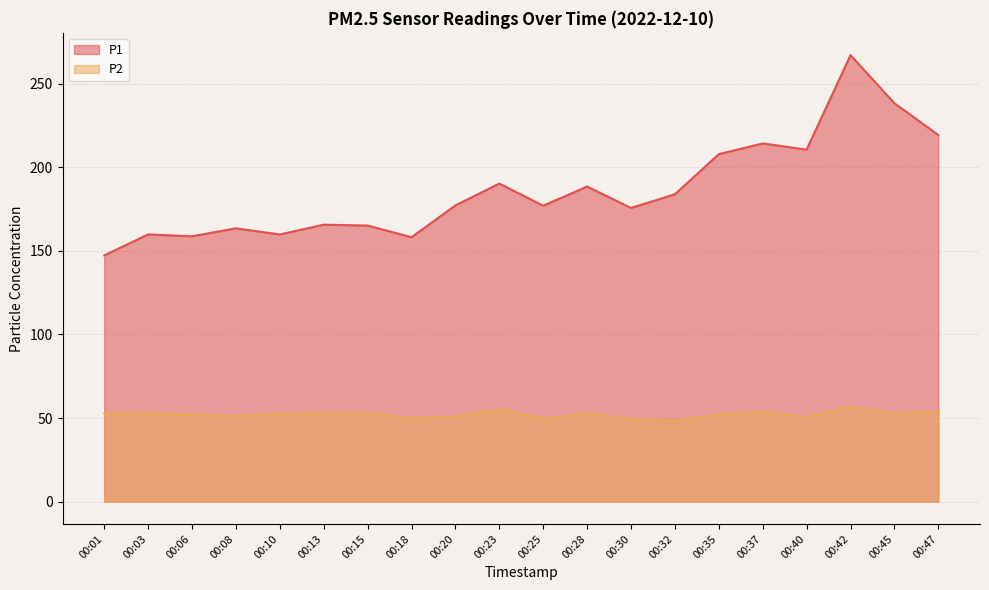

What is the difference between the maximum and minimum values in the P2 series?

8.4